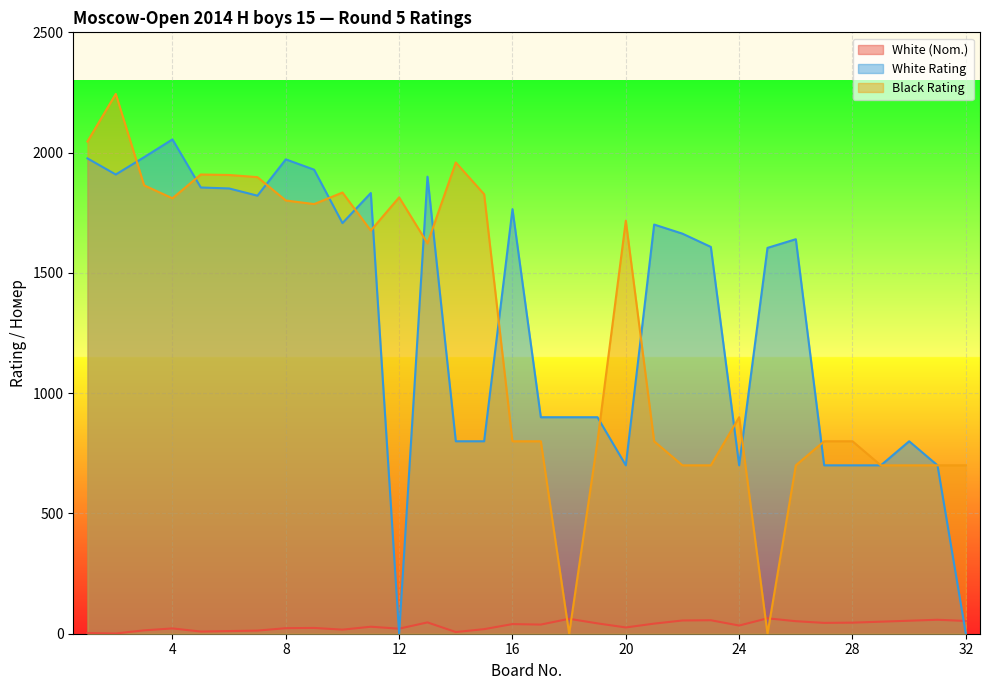

What is the sum of all White (Nom.) values?

1078